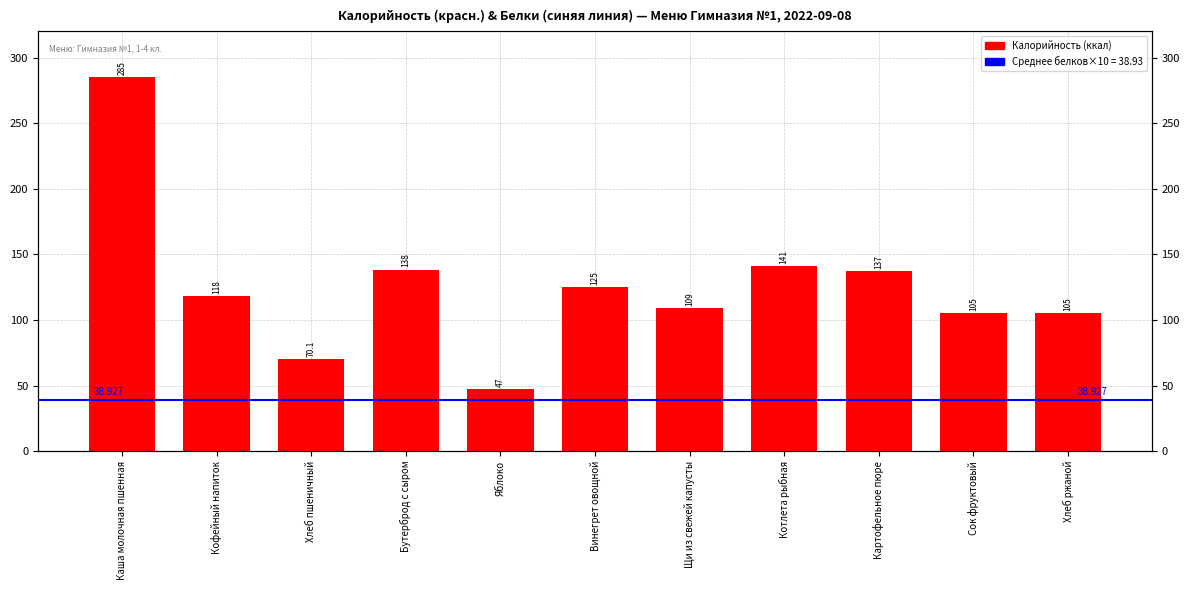

True or false: the data shows 156.2 at Щи из свежей капусты.

False